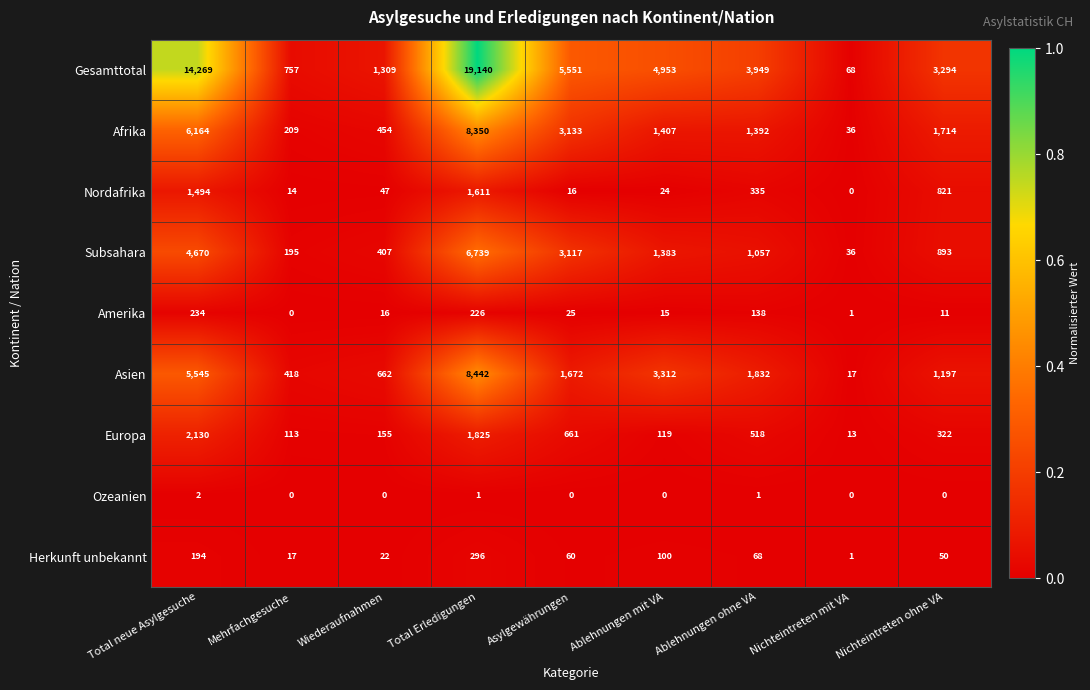

List the series in order of their peak value, highest first.

Gesamttotal, Asien, Afrika, Subsahara, Europa, Nordafrika, Herkunft unbekannt, Amerika, Ozeanien